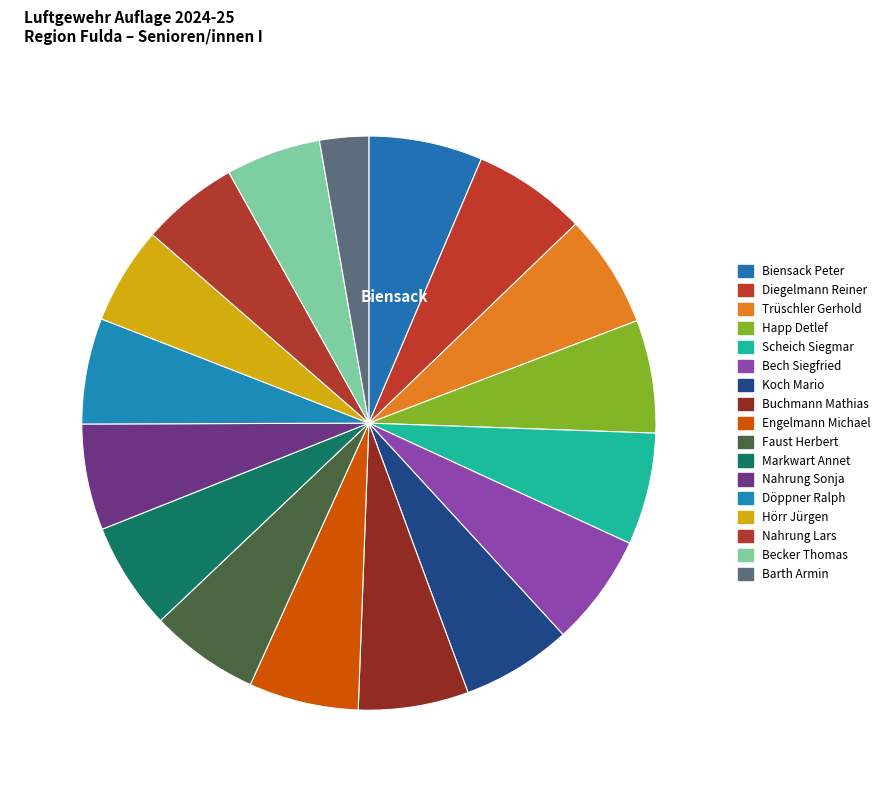

Count the number of slices in the pie.

17